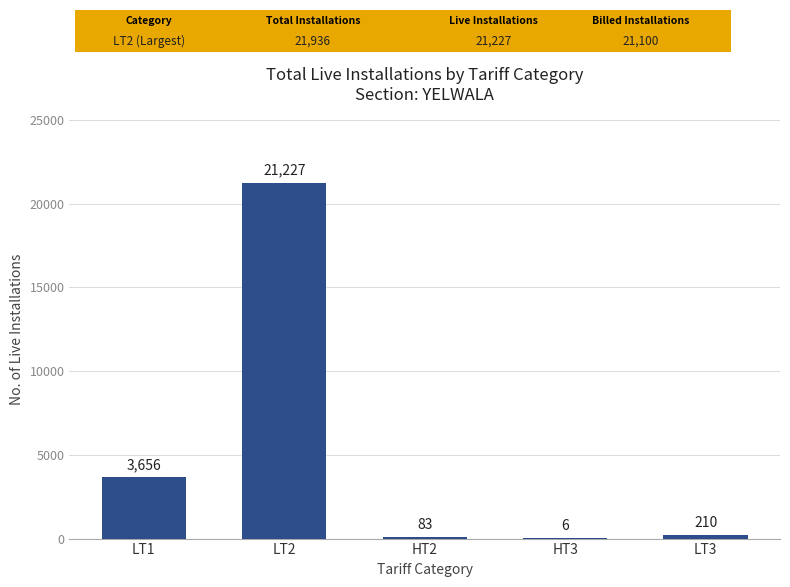

Reading left to right, transcribe all the data shown in this chart.

3656	21227	83	6	210